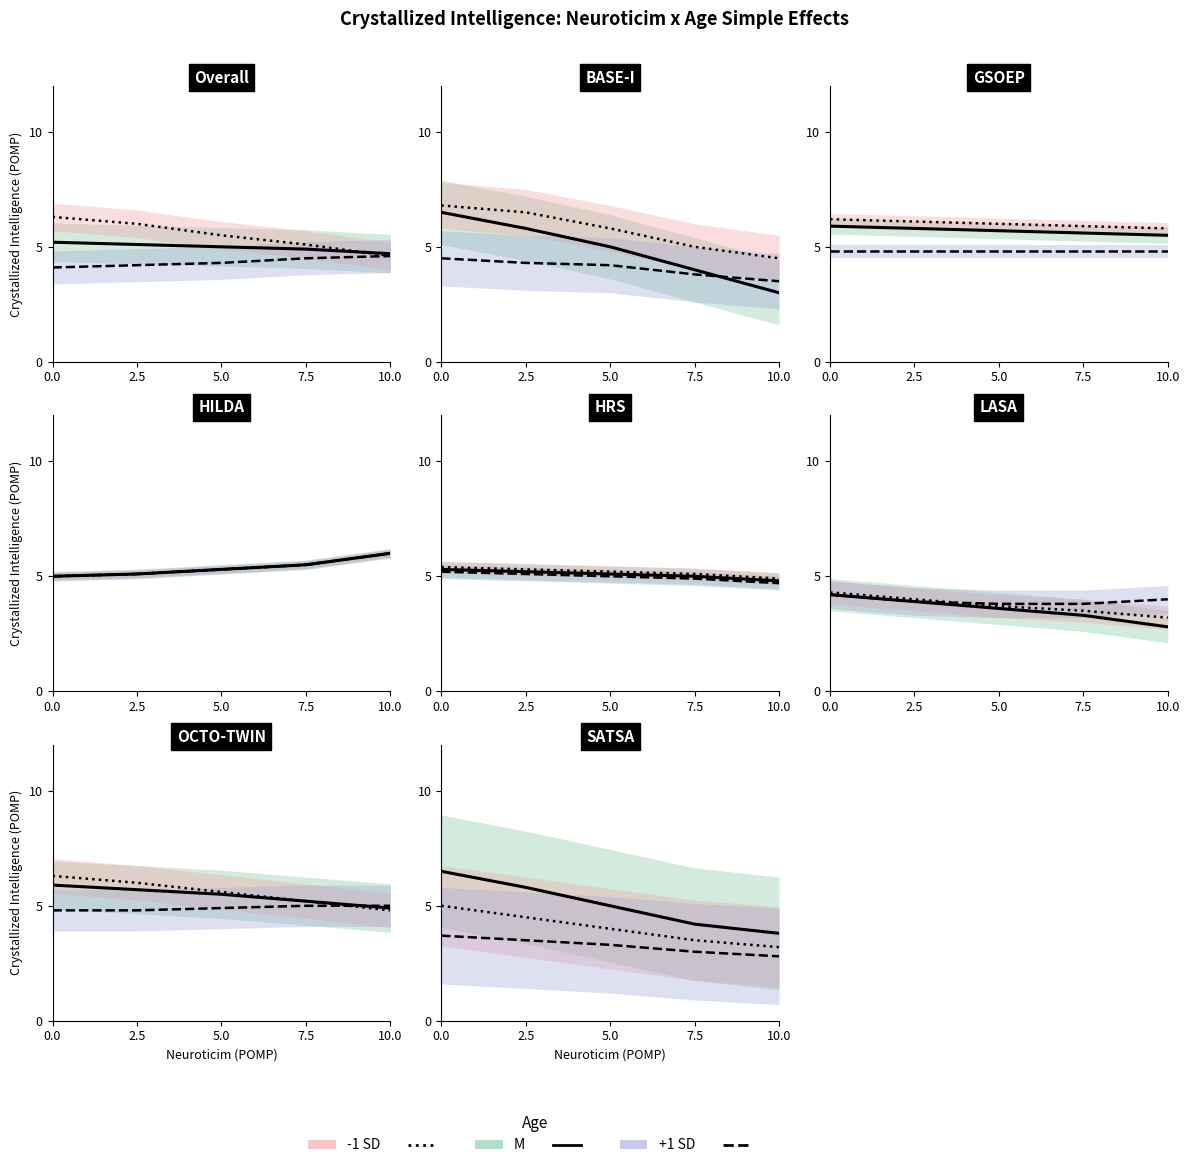

What are all the series names shown in the legend?

M, -1 SD, +1 SD